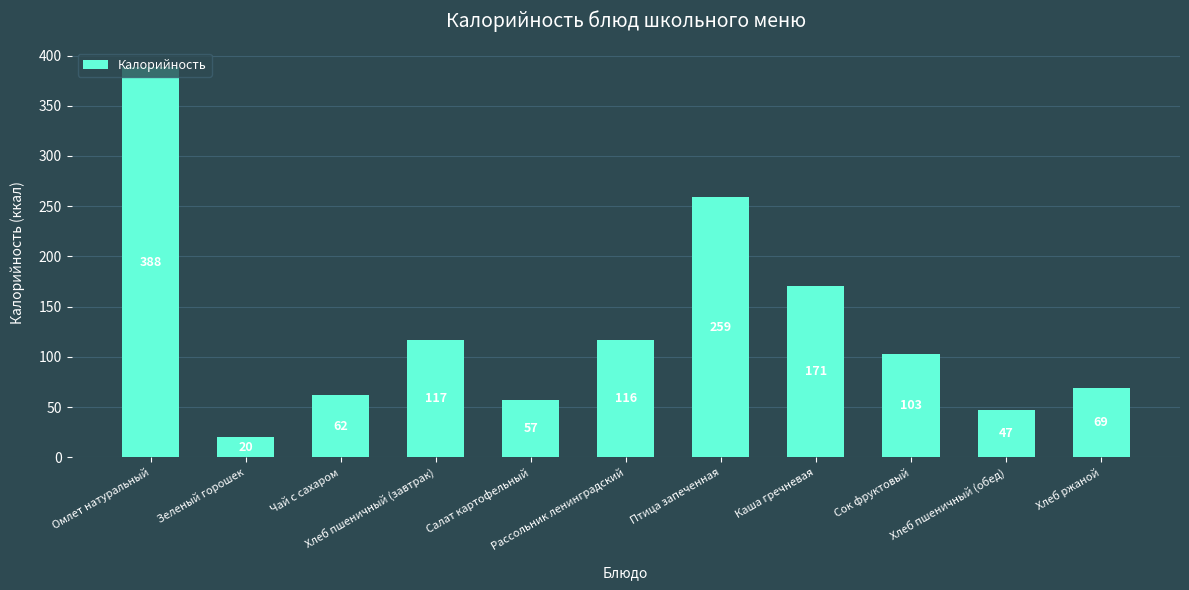

What is the approximate value at Рассольник ленинградский?

116.5